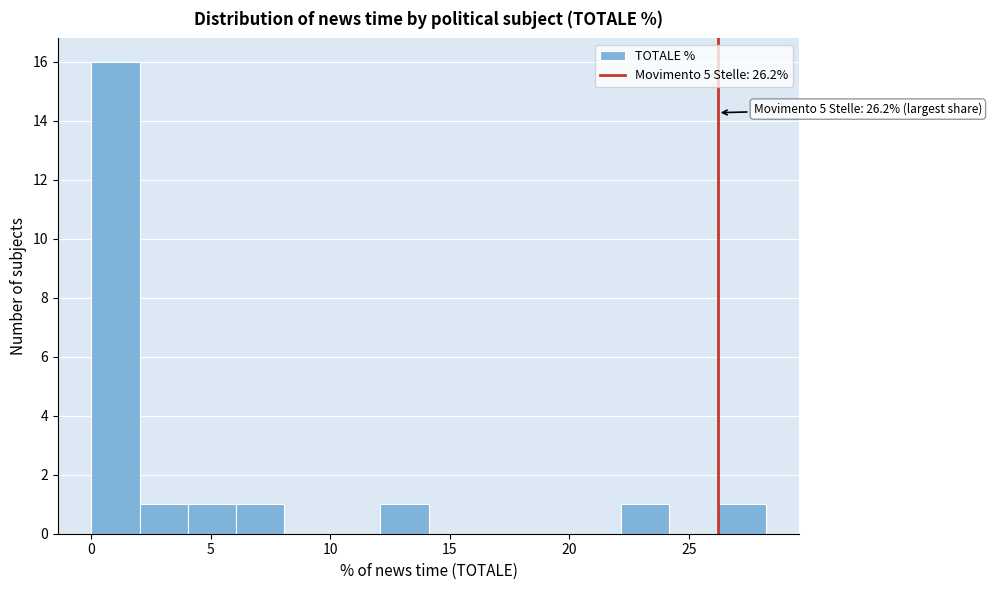

Over which range of the x-axis is the bar tallest?

0 to 2